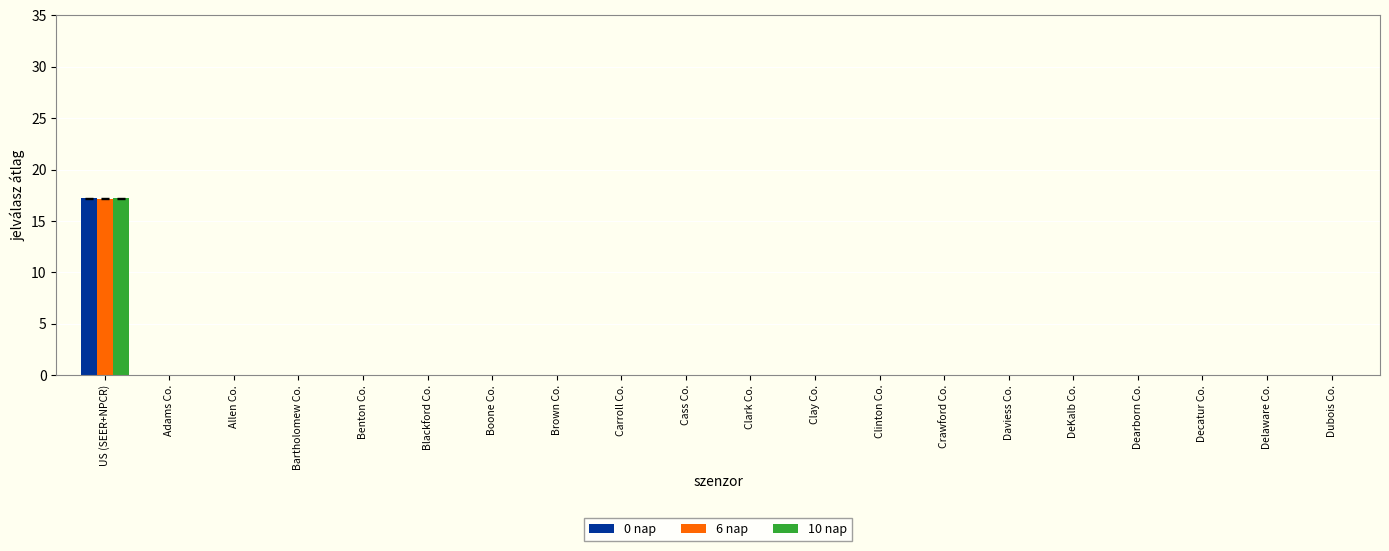

At which category is the sum across all series the highest?

US (SEER+NPCR)